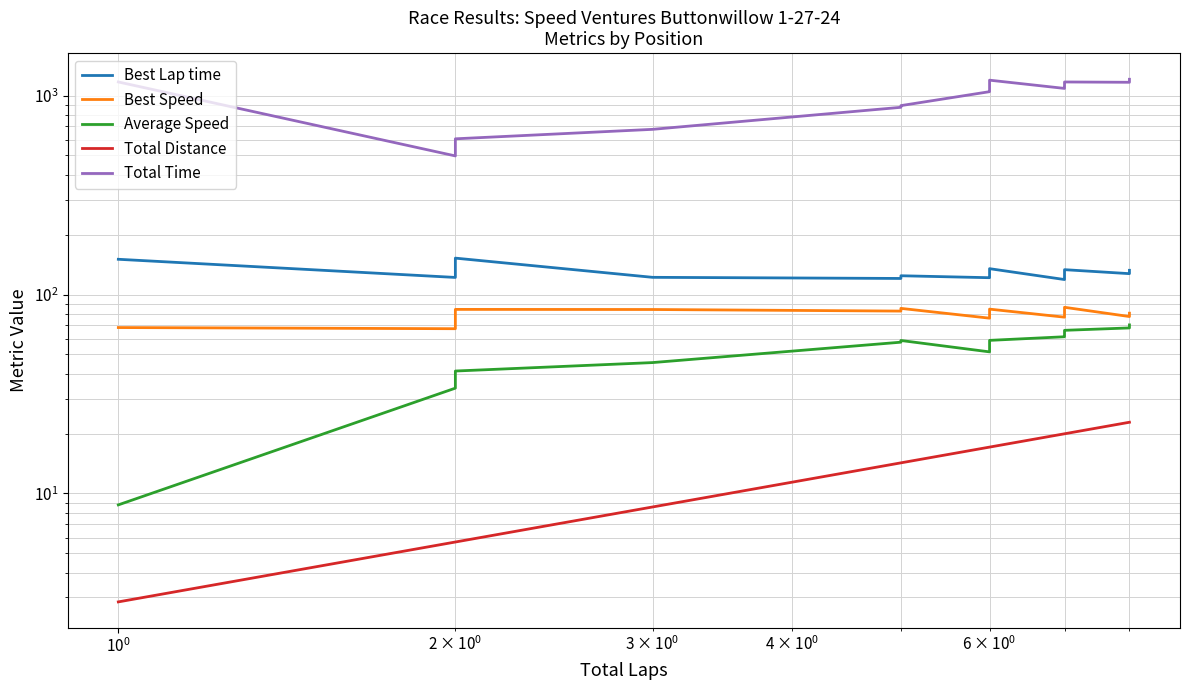

At how many categories does at least one series exceed 1167?

4